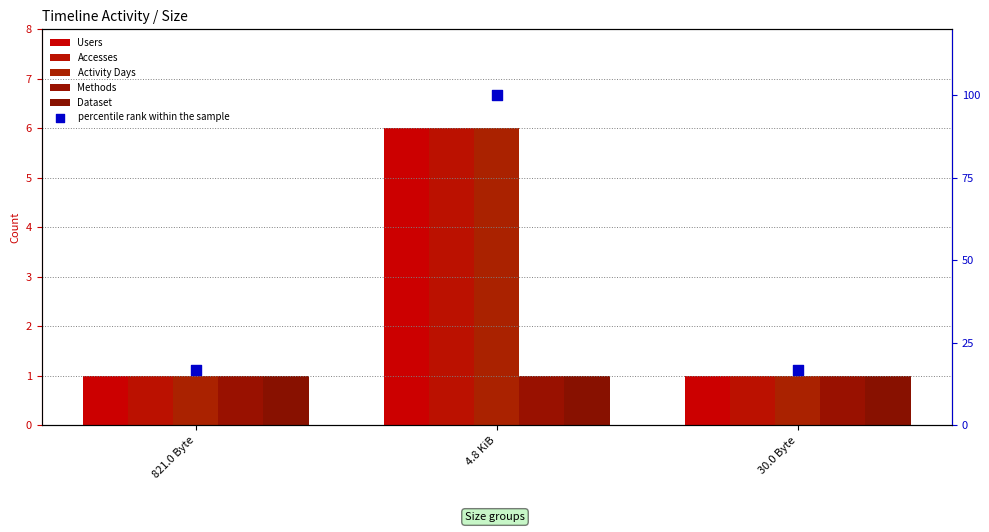

At how many categories does at least one series exceed 23?

1